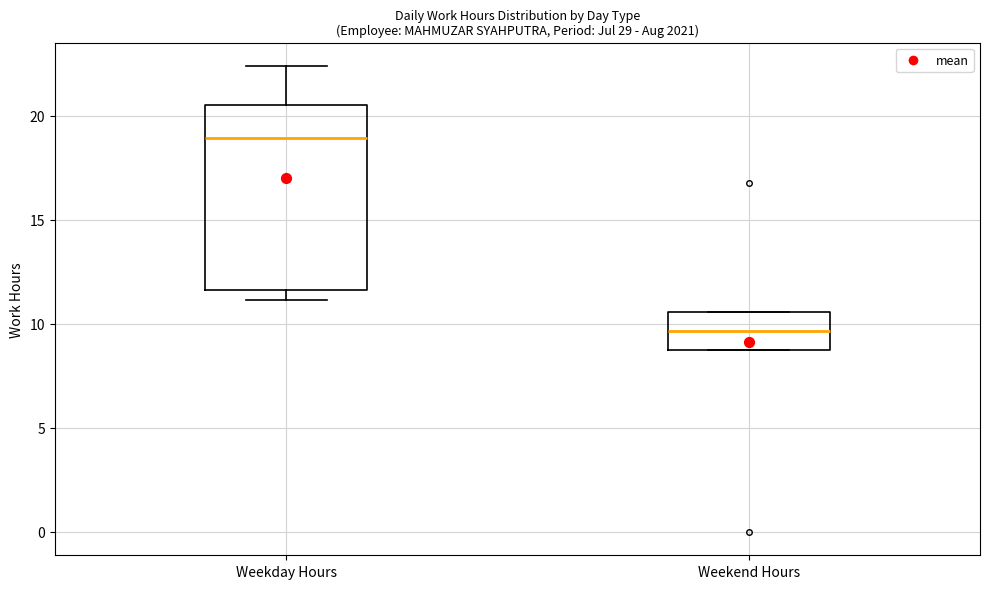

Reading left to right, read every box against the y-axis: the position of its median line, the range the box covers, and the ends of its whiskers. The values are not printed on the chart, so give them approximately, as read against the axis.

Weekday Hours: median 19.0, box 11.5 to 20.5, whiskers 11.0 to 22.5
Weekend Hours: median 9.5, box 8.5 to 10.5, whiskers 8.5 to 10.5